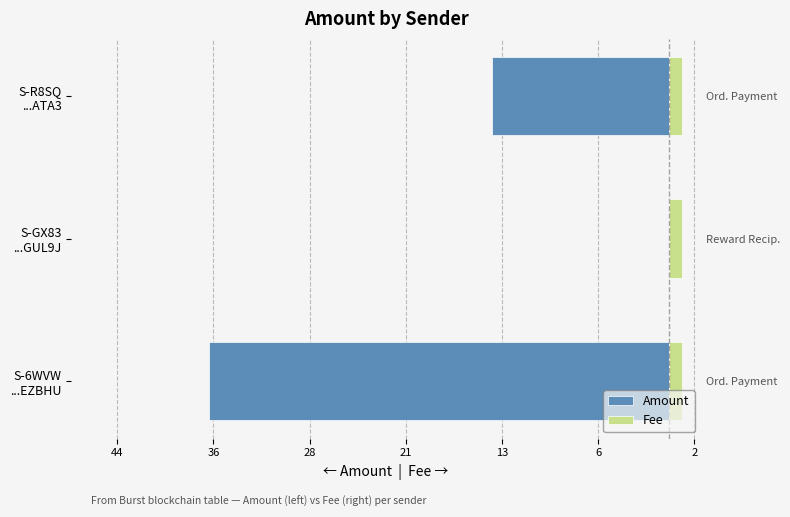

Which has a higher value, S-R8SQ ...ATA3 or S-6WVW ...EZBHU?

S-R8SQ ...ATA3